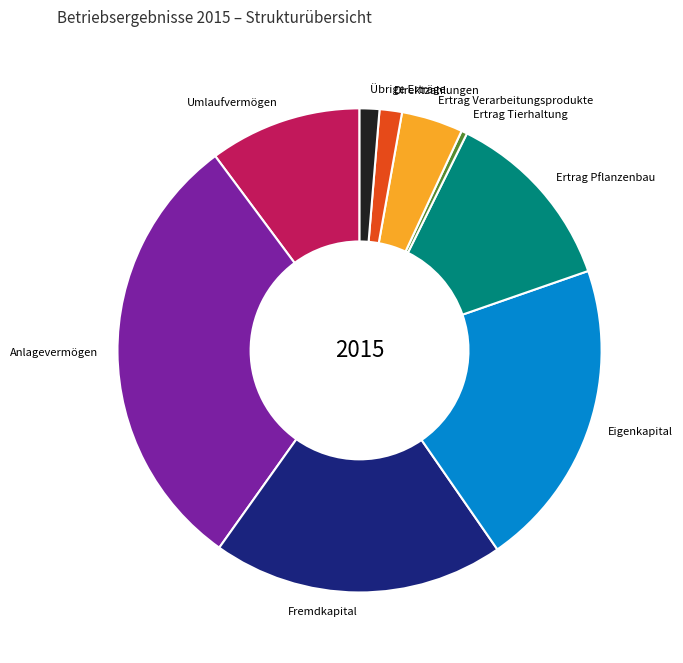

The Ertrag Verarbeitungsprodukte slice represents 4% of the pie. True or false?

True